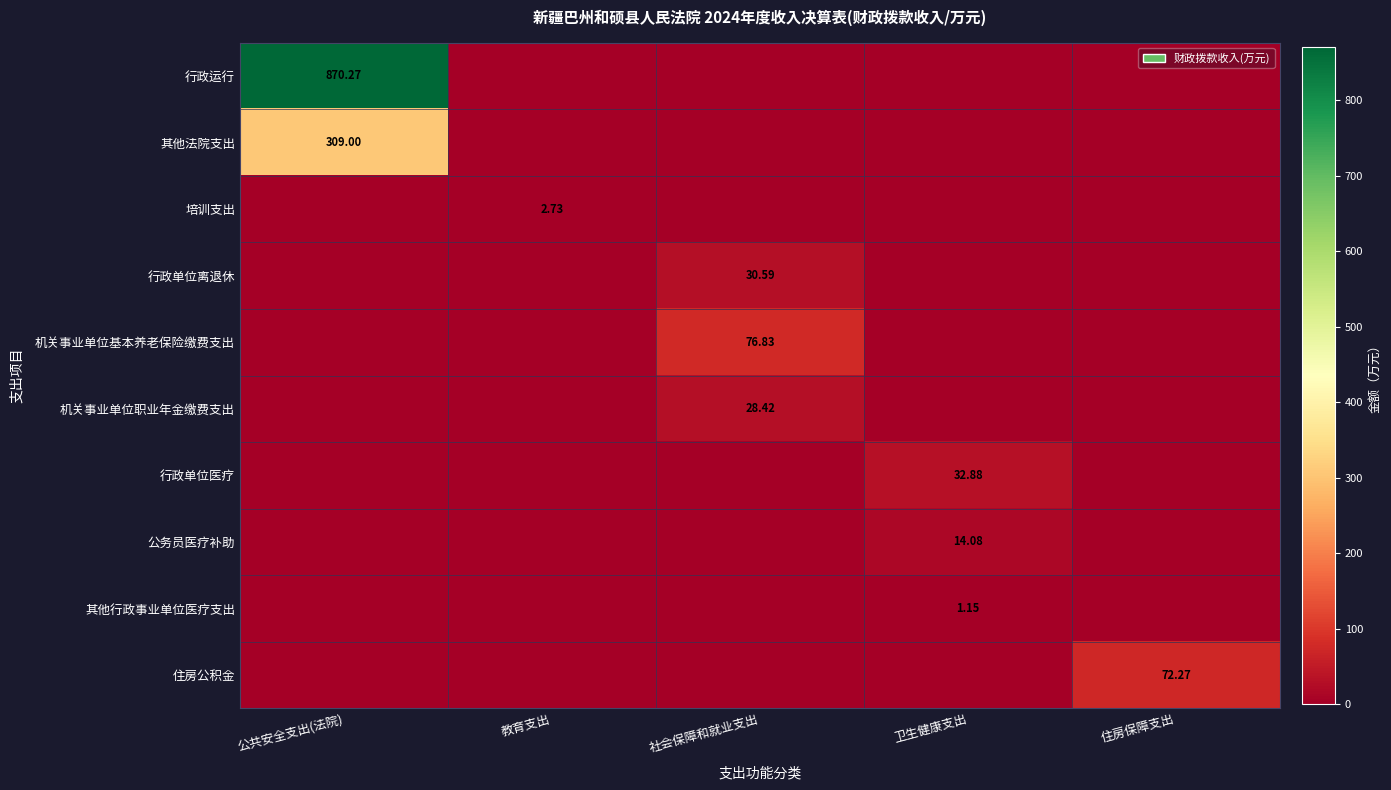

Which series has the largest total across all categories?

行政运行